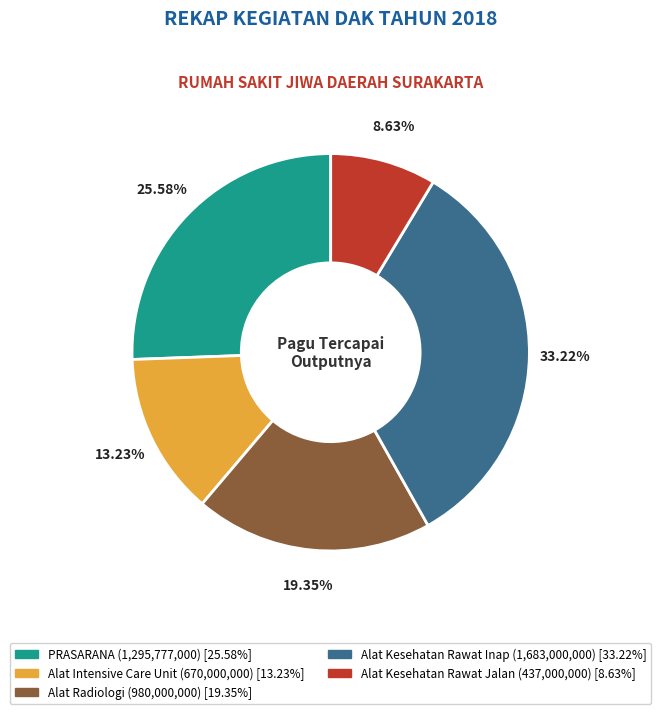

Approximately how many times larger is the value at Alat Kesehatan Rawat Jalan compared to Alat Kesehatan Rawat Inap?

0.3